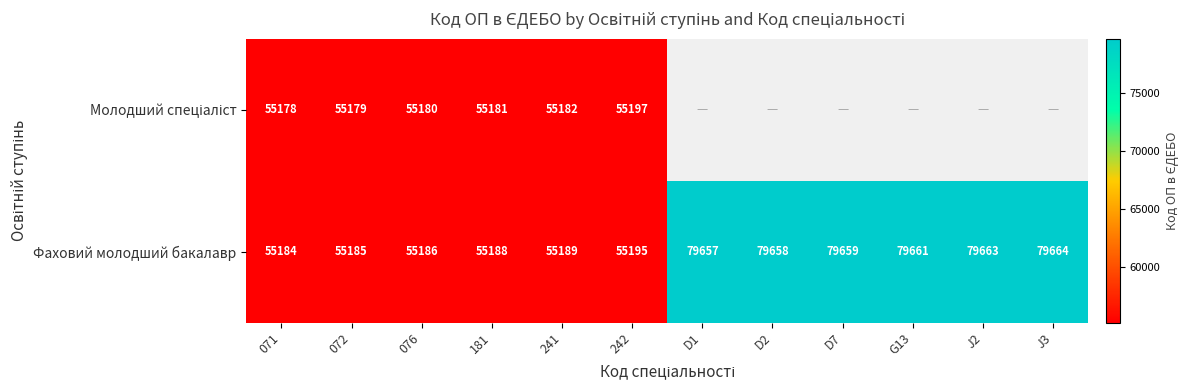

What value does the Фаховий молодший бакалавр series have at 242?

55195